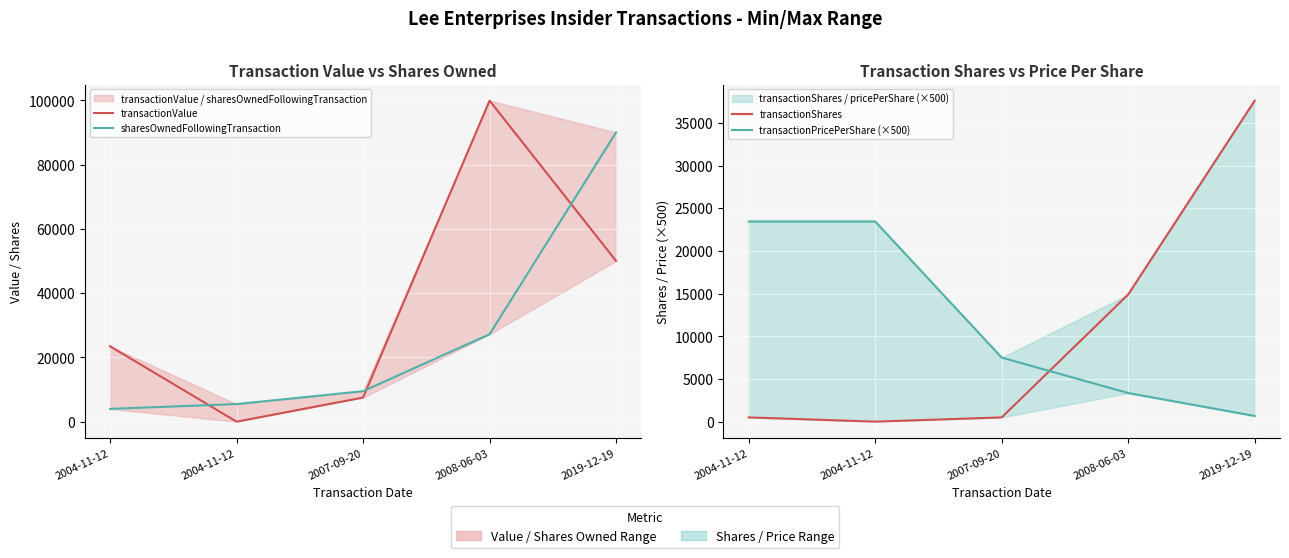

How many values in the transactionShares series exceed 500?

2